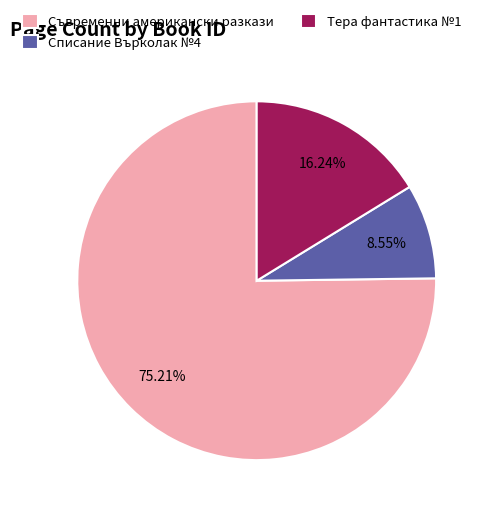

Which slice represents more than half of the pie?

Съвременни американски разкази